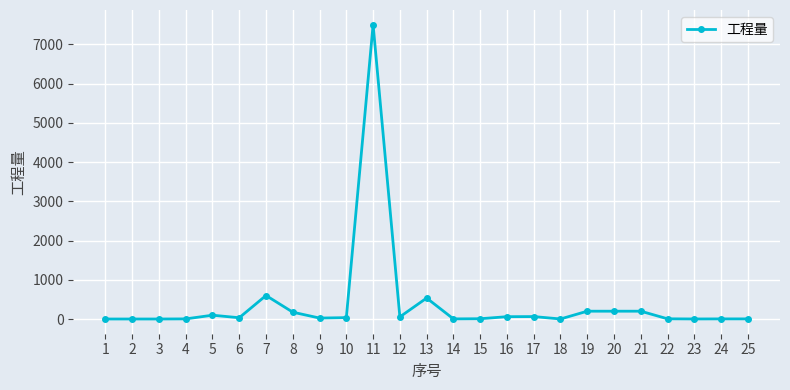

What is the maximum value shown in the chart?

7500